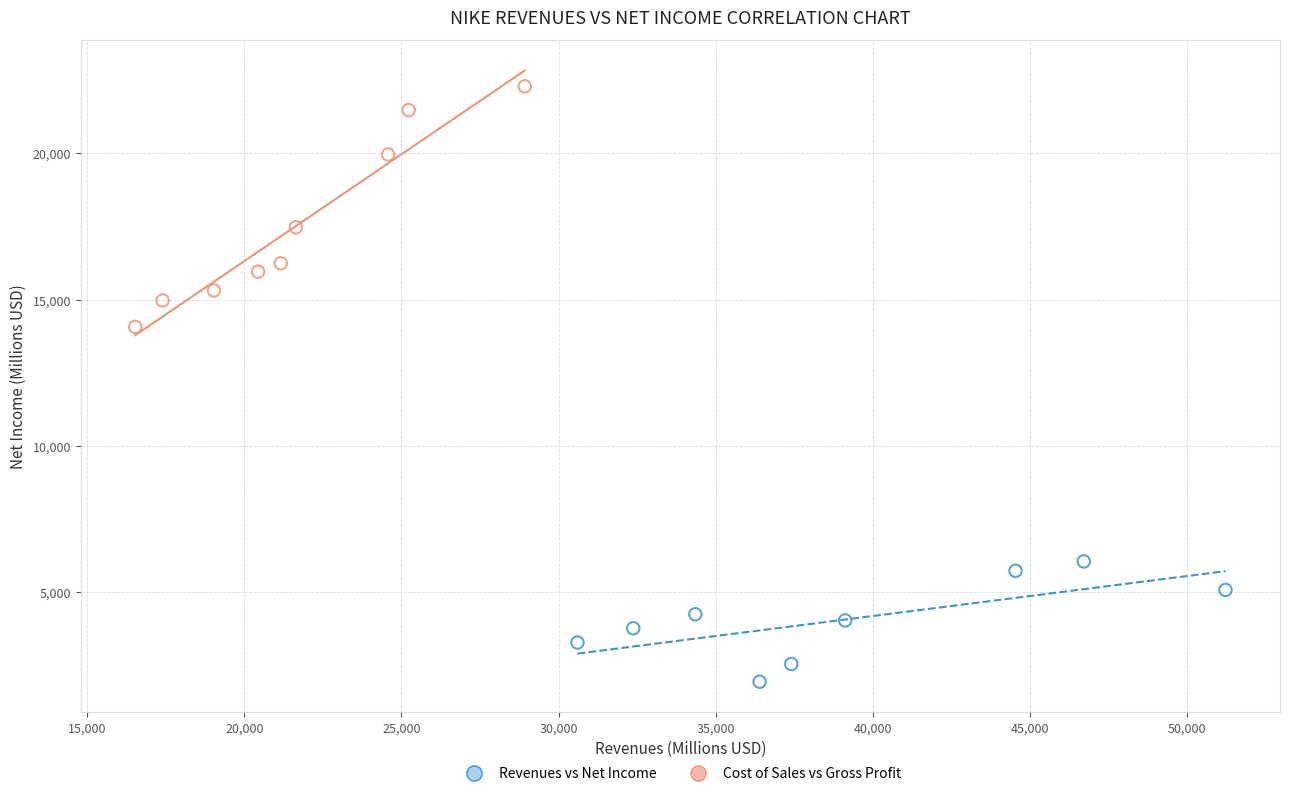

Which series contains the highest Y value?

Cost of Sales vs Gross Profit